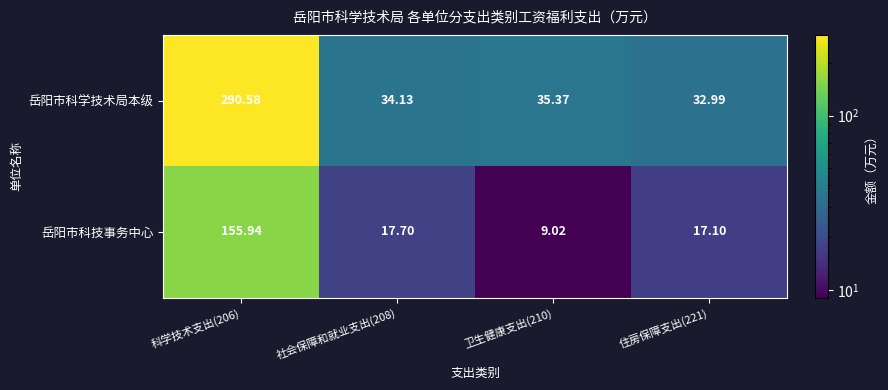

At how many categories does at least one series exceed 274?

1